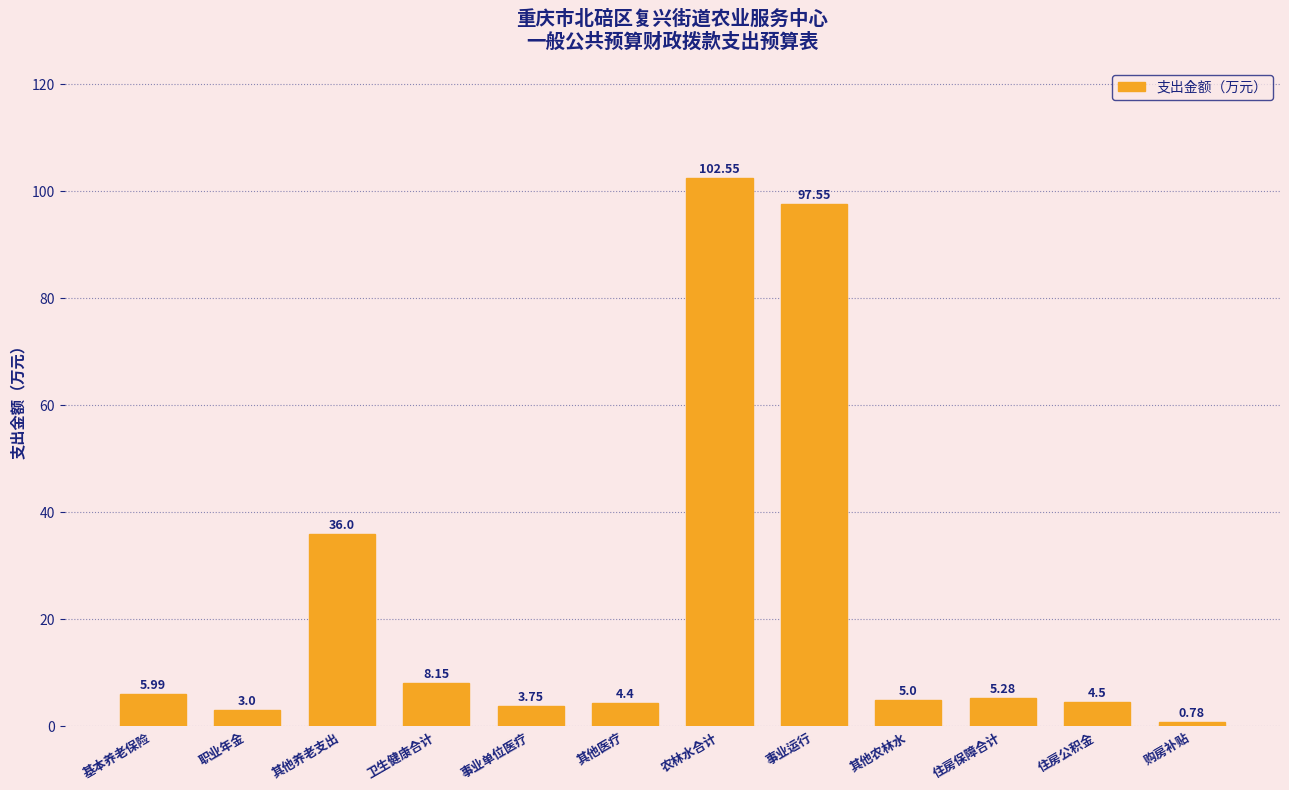

What is the difference between the maximum and minimum values?

101.8